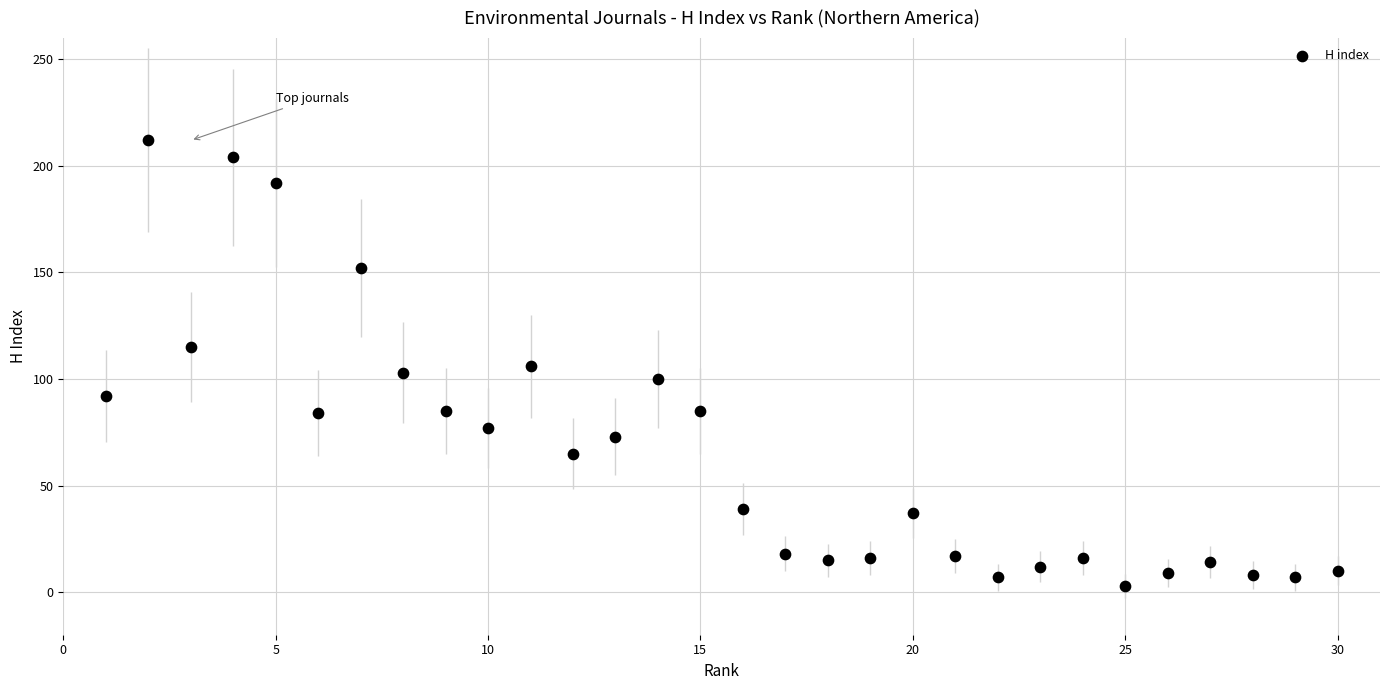

What is the range of X values (max minus min)?

29